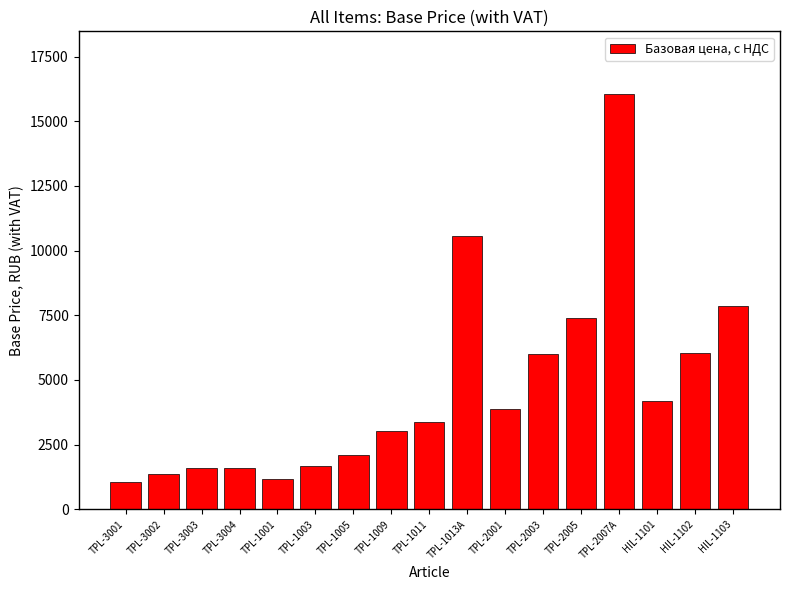

Where is the data nearest to the value 8558?

HIL-1103